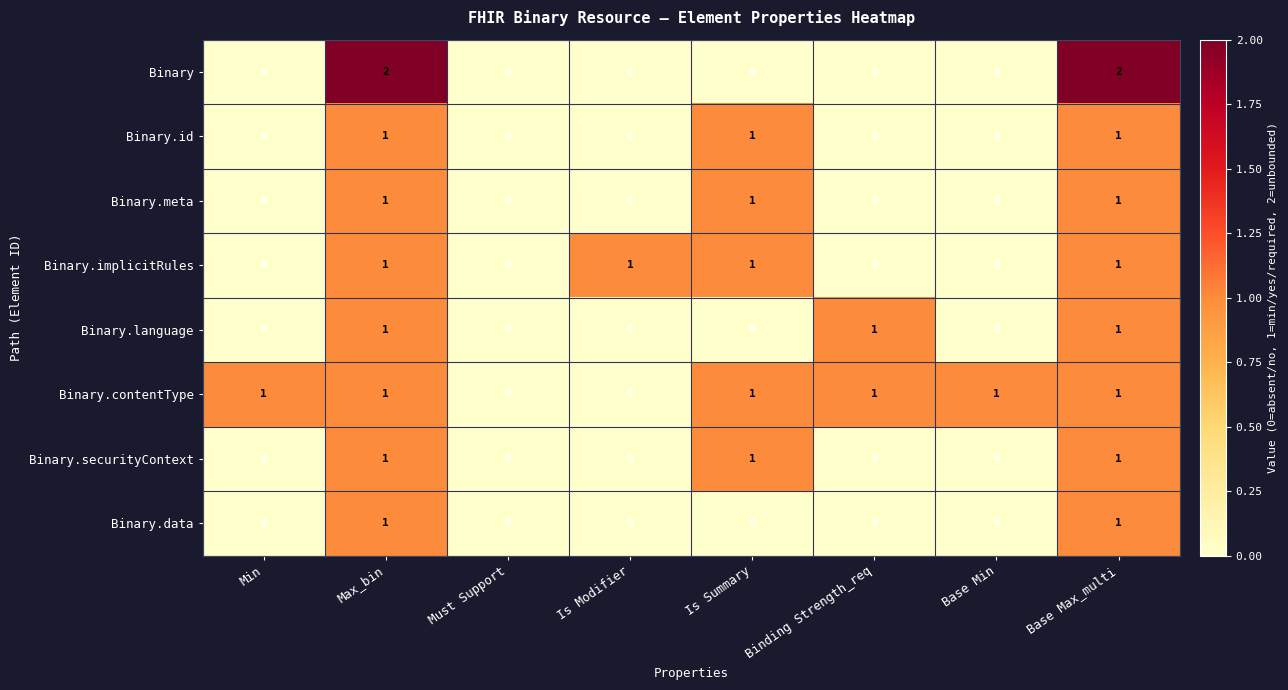

Which series has the largest range (max minus min)?

Binary